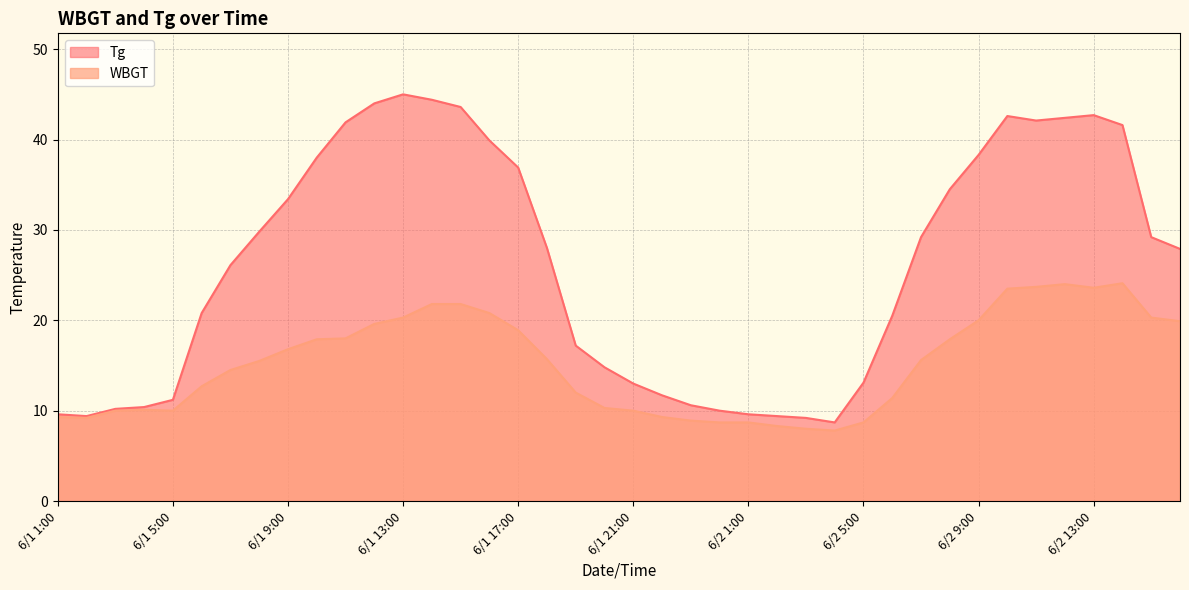

What is the maximum value for Tg?

45.0